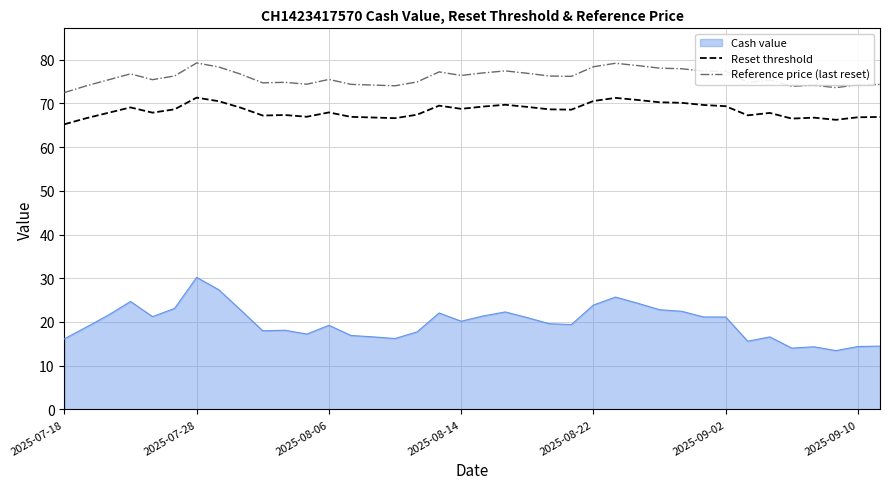

Which series has the largest range (max minus min)?

Cash value